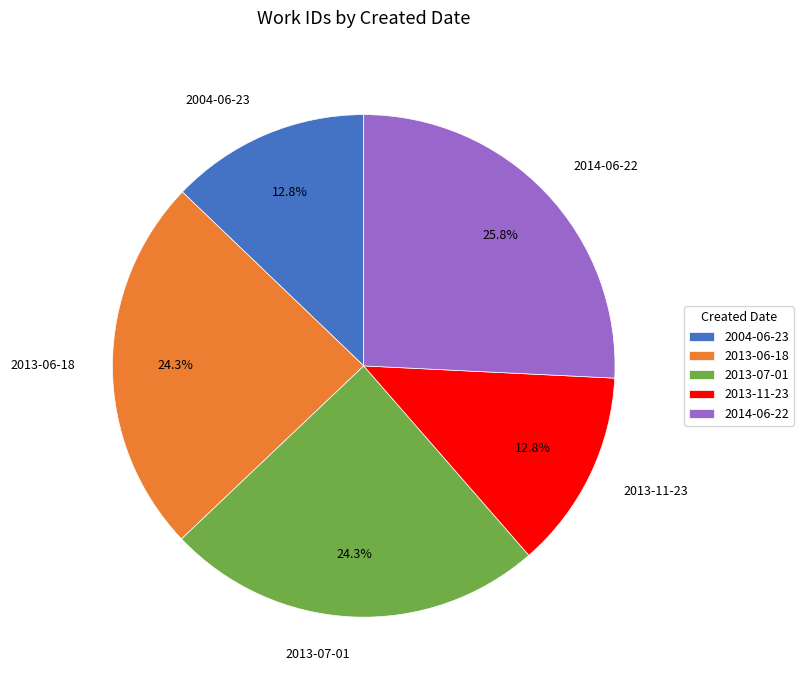

Which slice is the largest?

2014-06-22